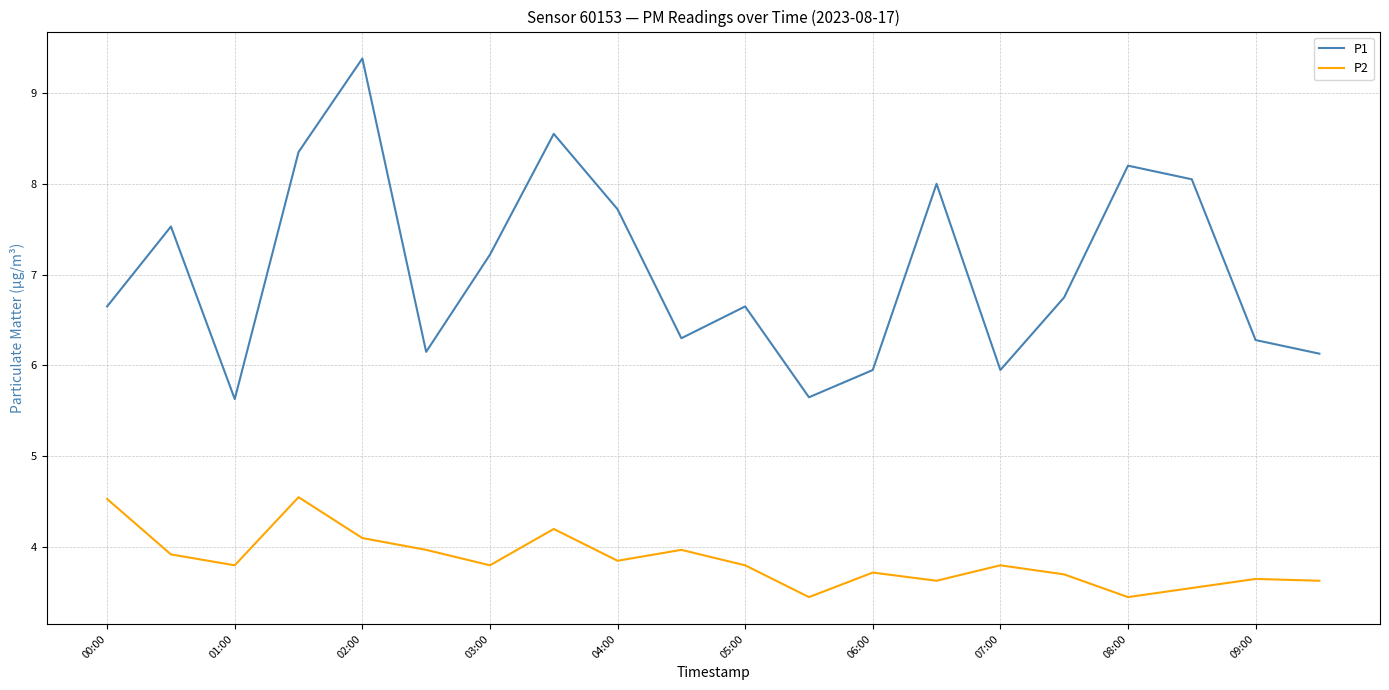

What are all the series names shown in the legend?

P1, P2